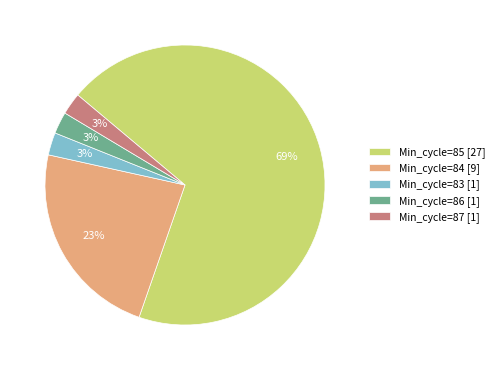

How many slices are in this pie chart?

5